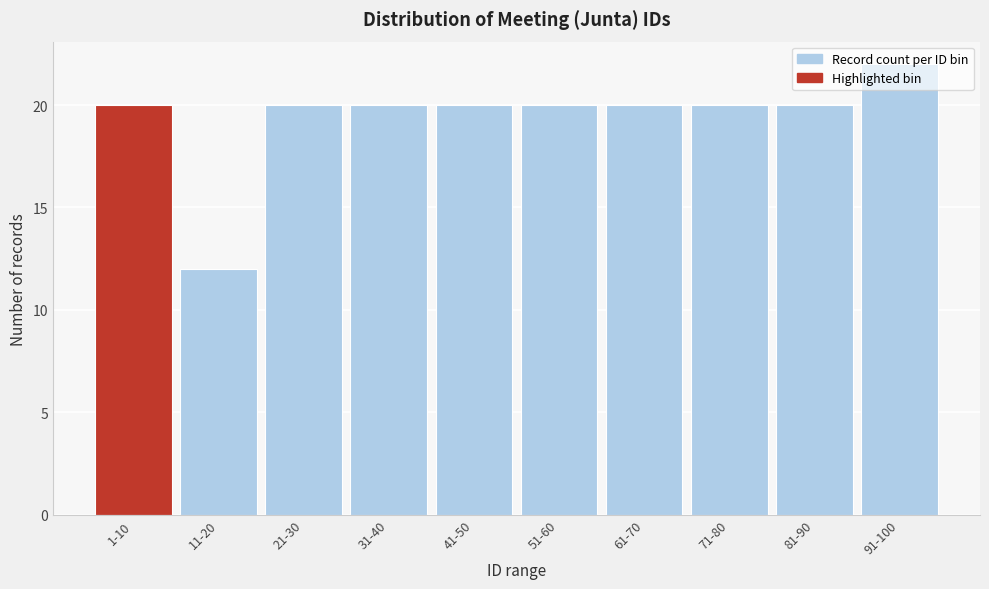

Which category has the lowest value across all series?

11-20